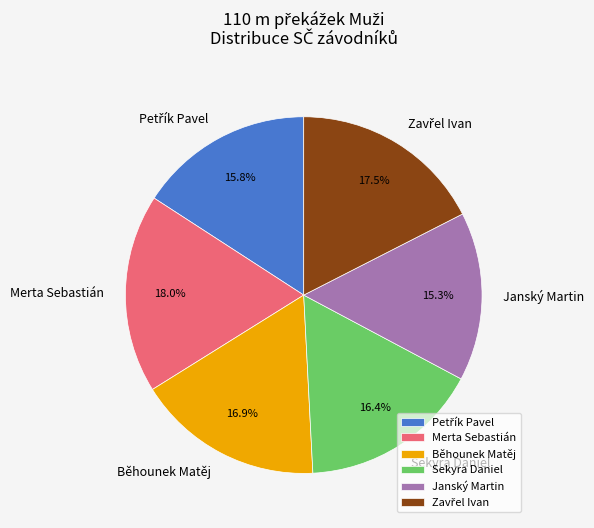

How many slices are in this pie chart?

6